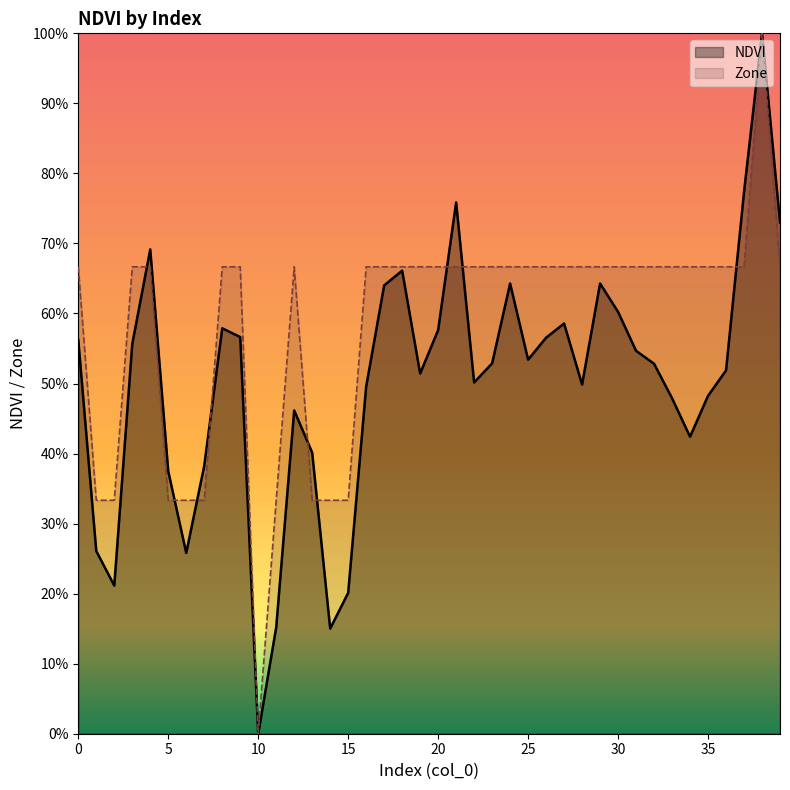

Does the chart display data point markers on the line(s)?

No